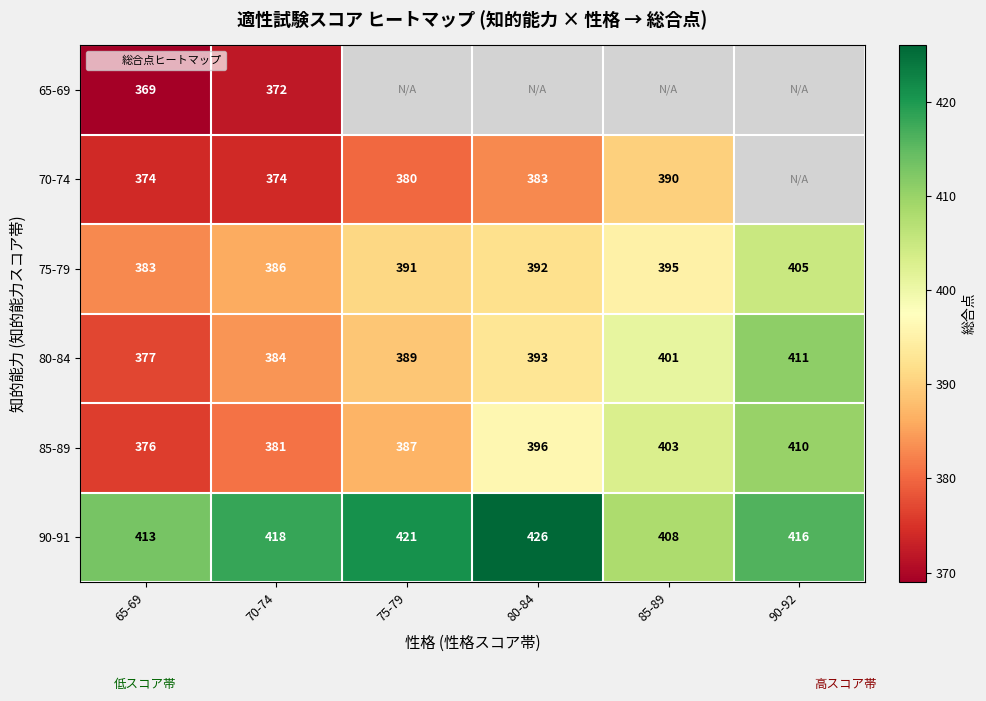

At which label is 85-89 closest to 393?

80-84